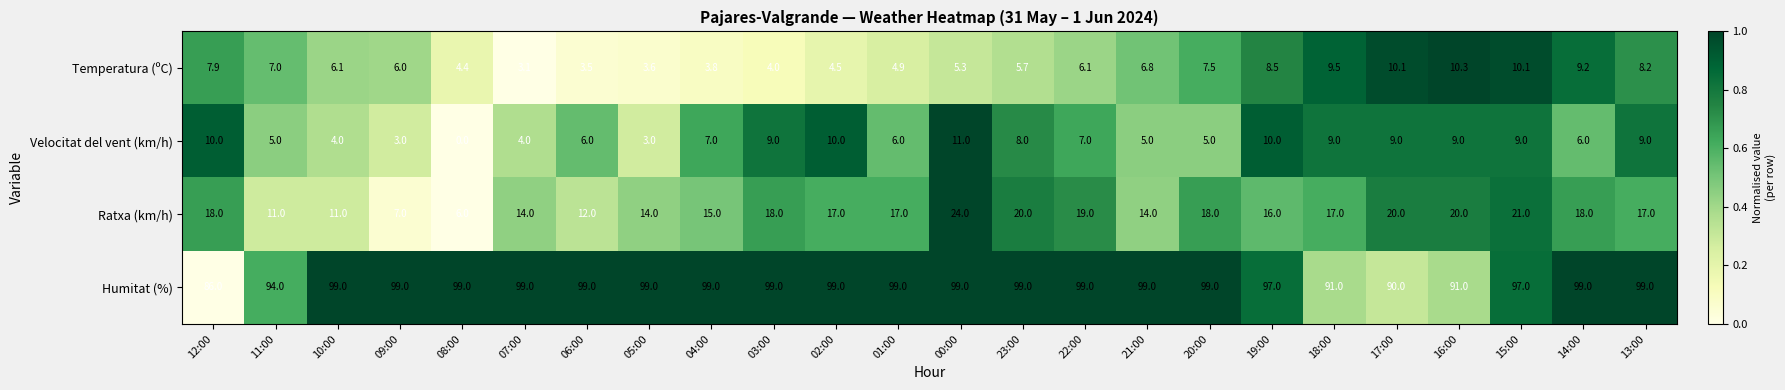

True or false: Velocitat del vent (km/h) has a value of 9.0 at 03:00.

True